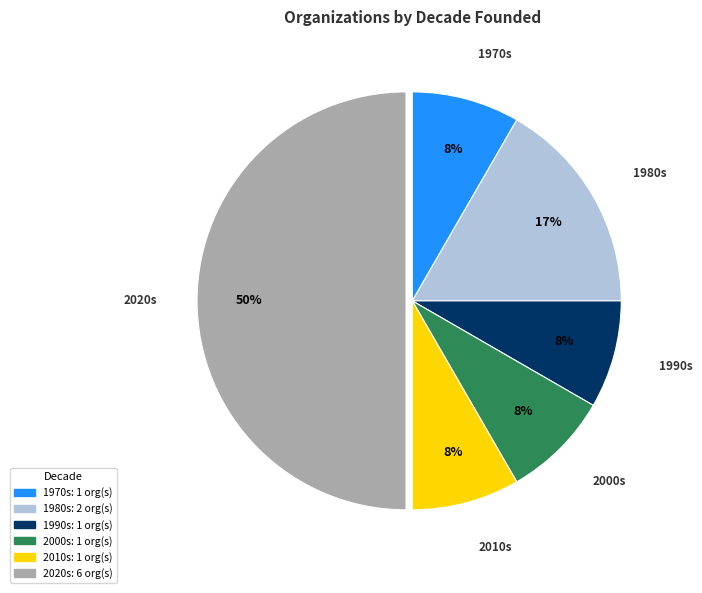

To the nearest percent, what is the average slice percentage?

17%